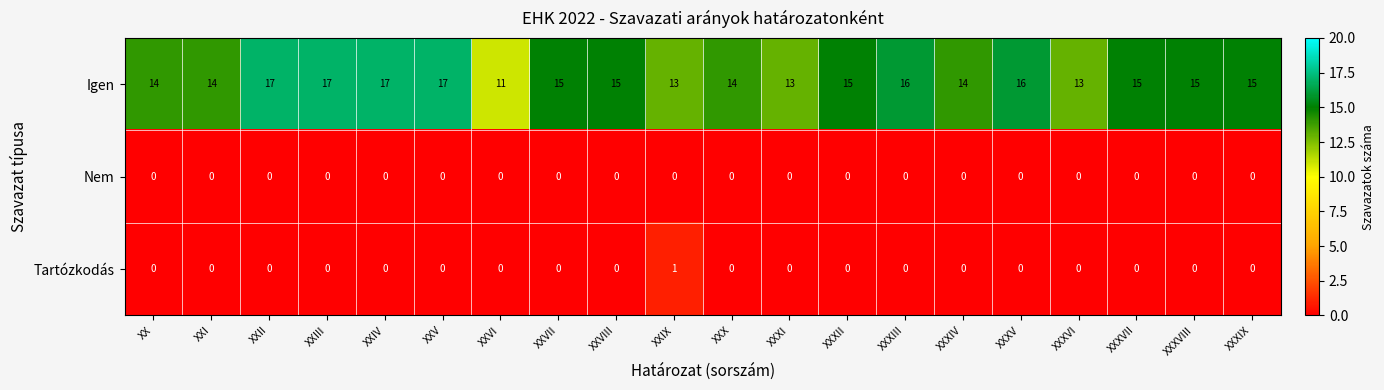

Which series changed the most between XXI and XXVI?

Igen